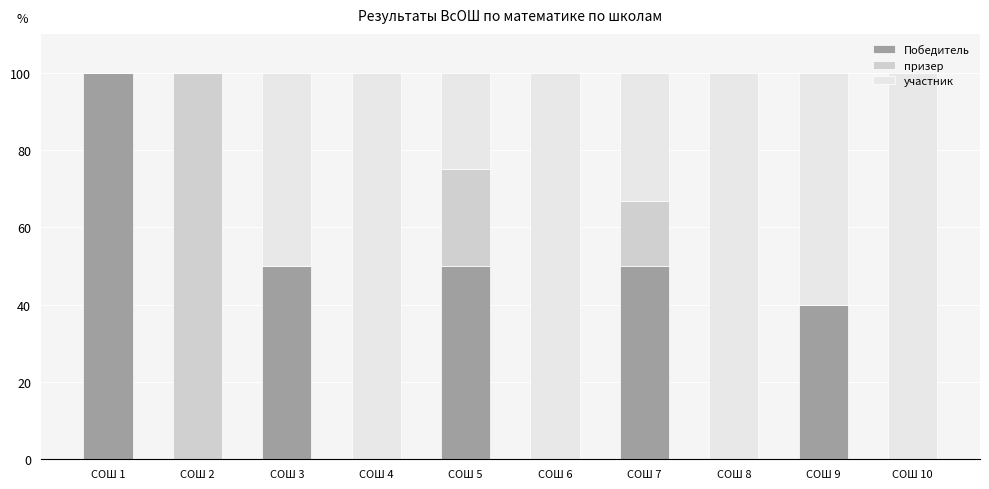

What is the maximum value for Победитель?

100.0